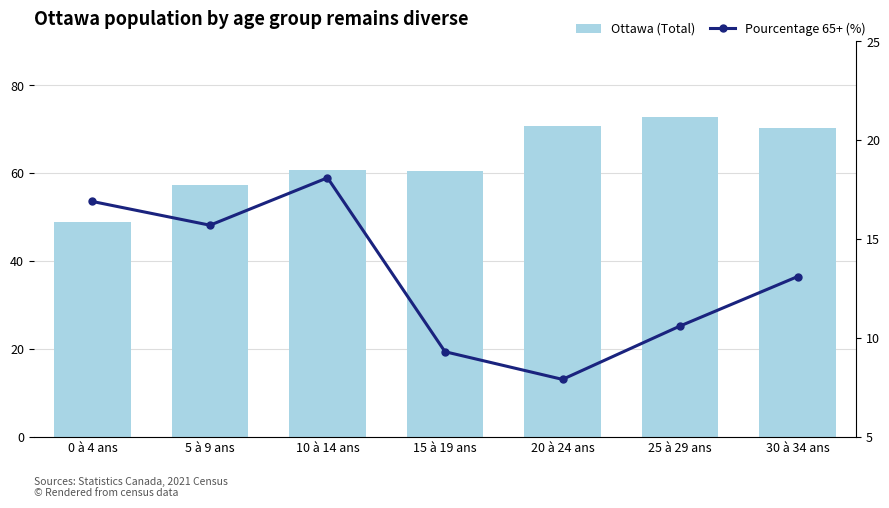

What is the smallest value displayed?

7.9